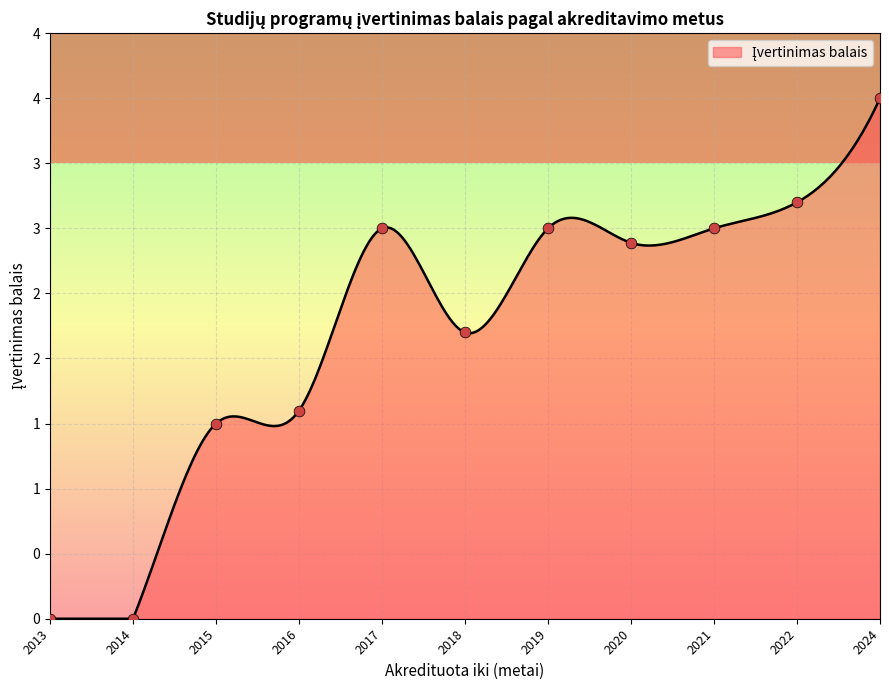

Approximately how many times larger is the value at 2024 compared to 2022?

1.3